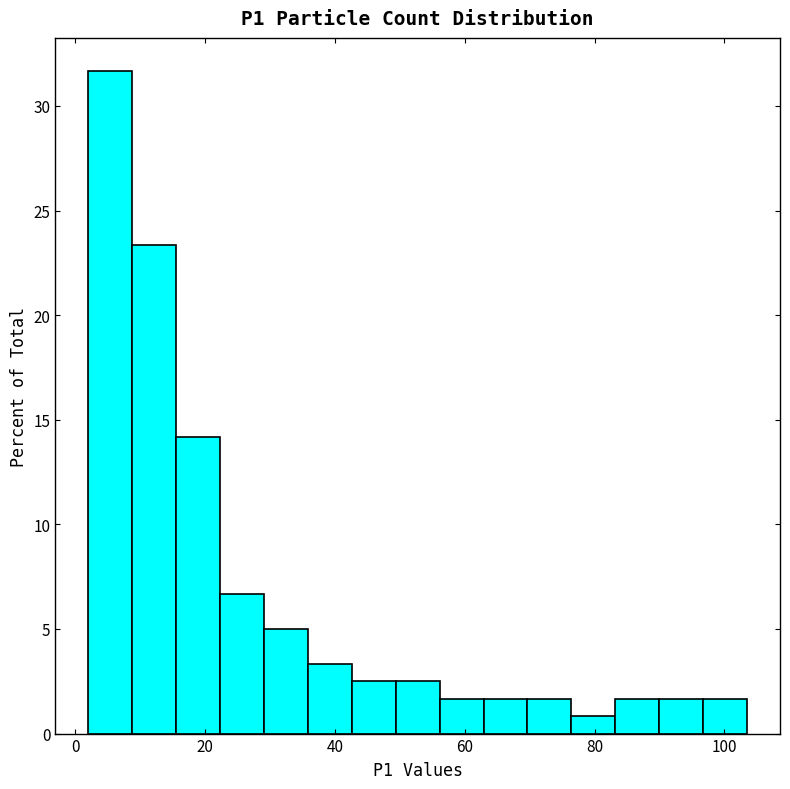

Around what value on the x-axis is the tallest bar? Give the approximate position of its centre, as read against the axis.

6